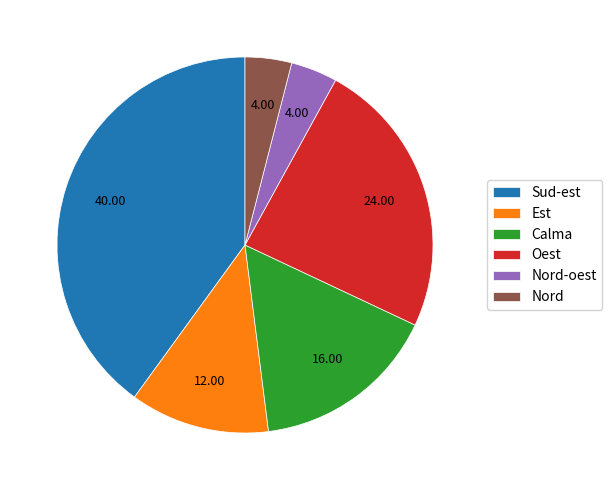

How many segments does this pie chart have?

6